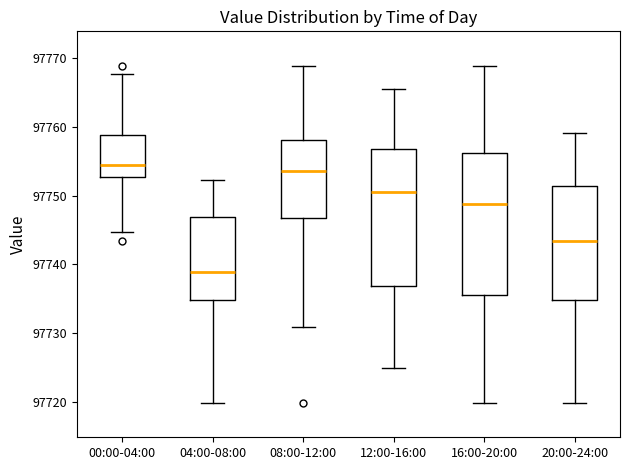

Reading left to right, read every box against the y-axis: the position of its median line, the range the box covers, and the ends of its whiskers. The values are not printed on the chart, so give them approximately, as read against the axis.

00:00-04:00: median 97755, box 97753 to 97759, whiskers 97745 to 97768
04:00-08:00: median 97739, box 97735 to 97747, whiskers 97720 to 97752
08:00-12:00: median 97754, box 97747 to 97758, whiskers 97731 to 97769
12:00-16:00: median 97750, box 97737 to 97757, whiskers 97725 to 97765
16:00-20:00: median 97749, box 97736 to 97756, whiskers 97720 to 97769
20:00-24:00: median 97743, box 97735 to 97751, whiskers 97720 to 97759